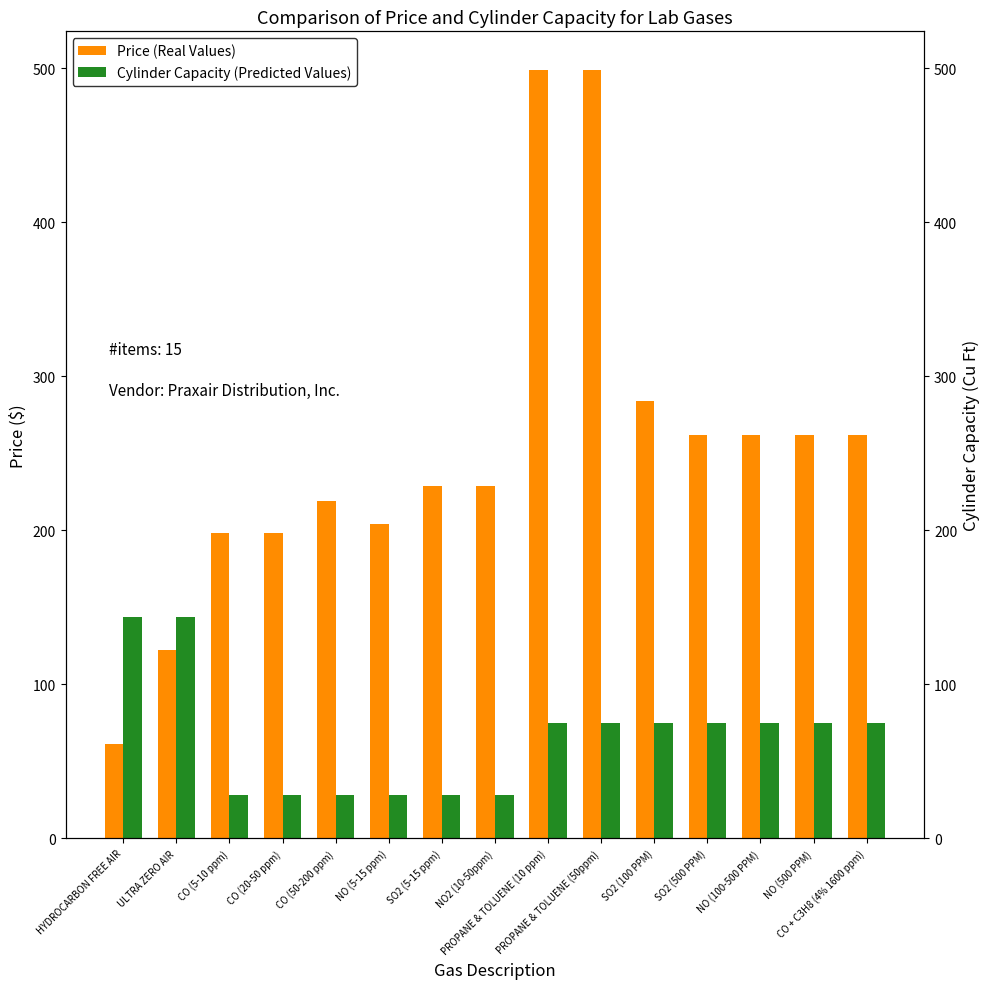

What is the smallest value displayed?

28